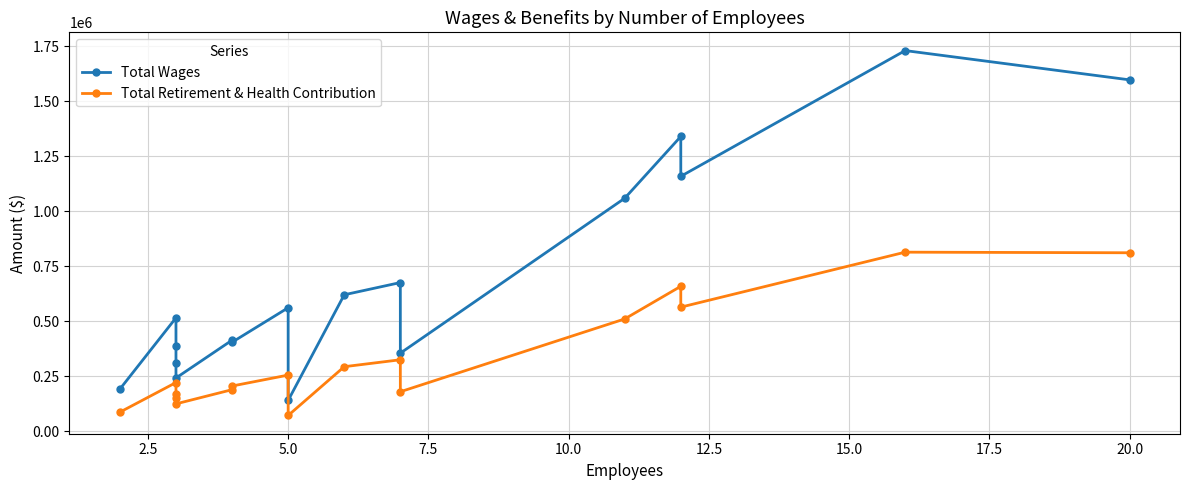

What is the minimum value for Total Retirement & Health Contribution?

71459